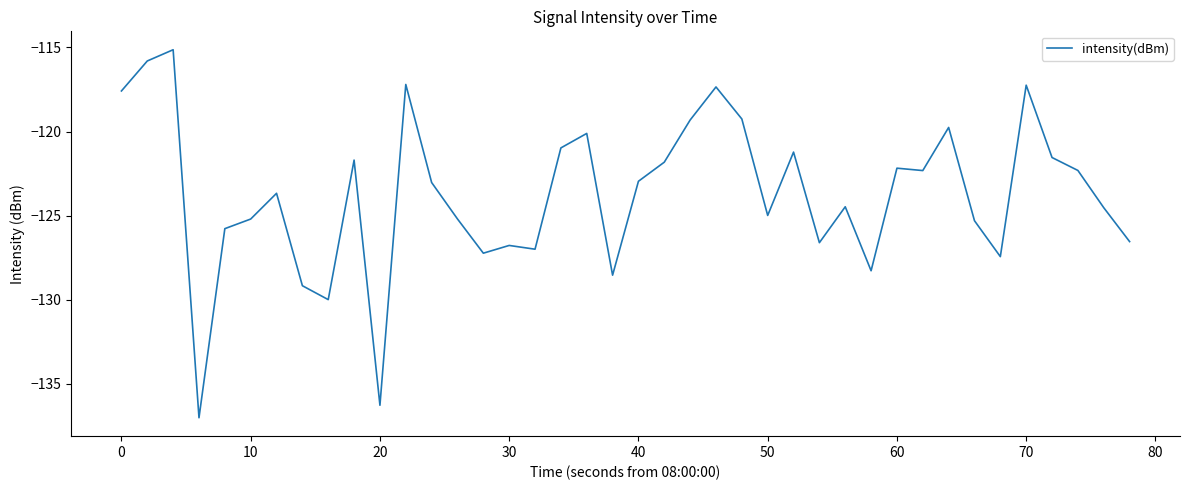

What is the minimum value shown in the chart?

-137.0